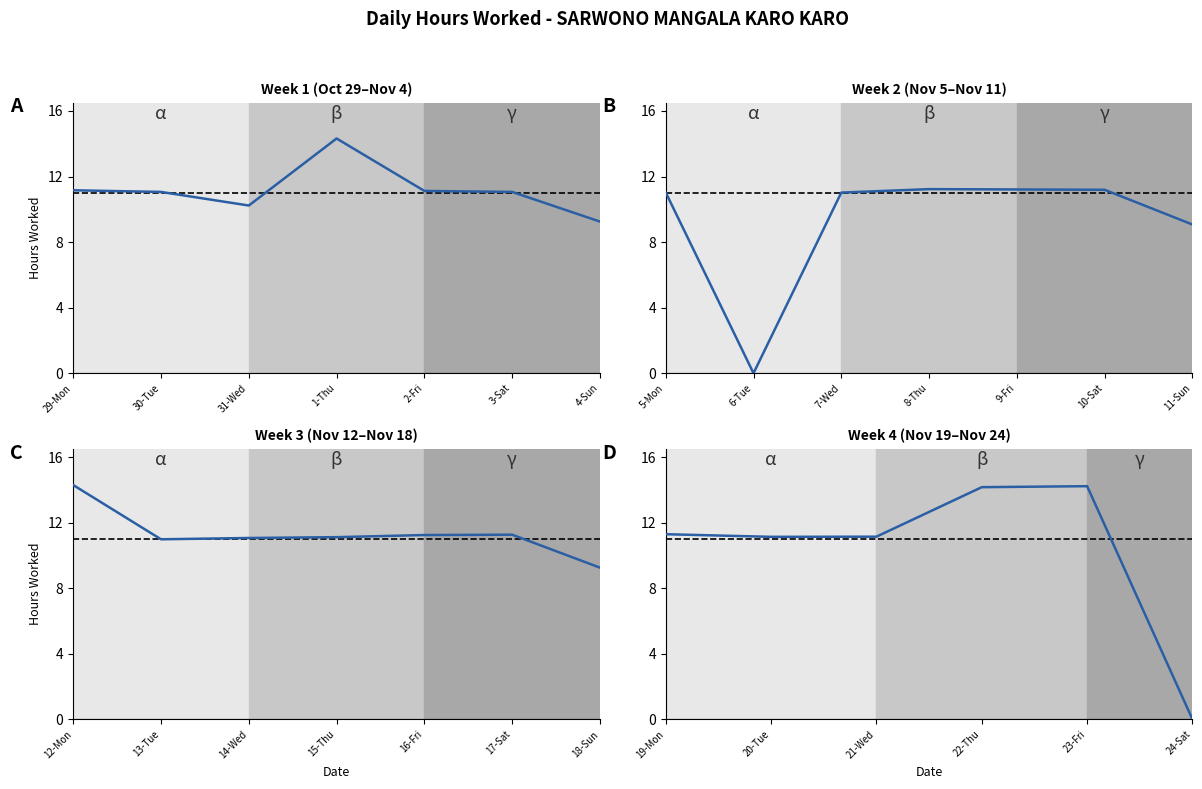

At which label does the data first exceed 11?

19-Mon